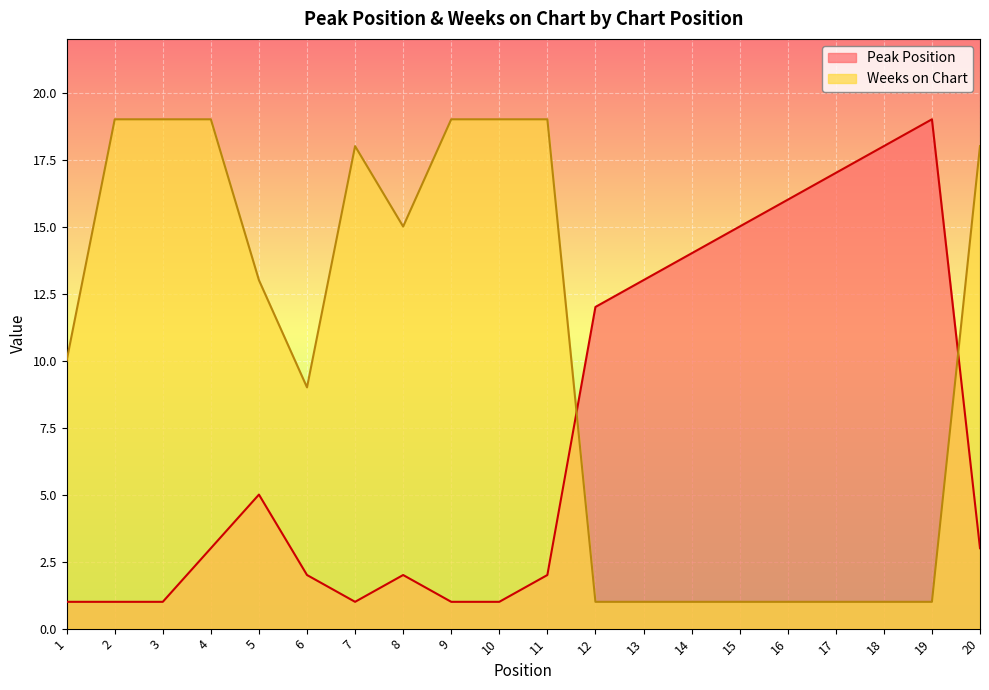

List the labels in order of Peak Position value, smallest first.

1, 2, 3, 7, 9, 10, 6, 8, 11, 4, 20, 5, 12, 13, 14, 15, 16, 17, 18, 19